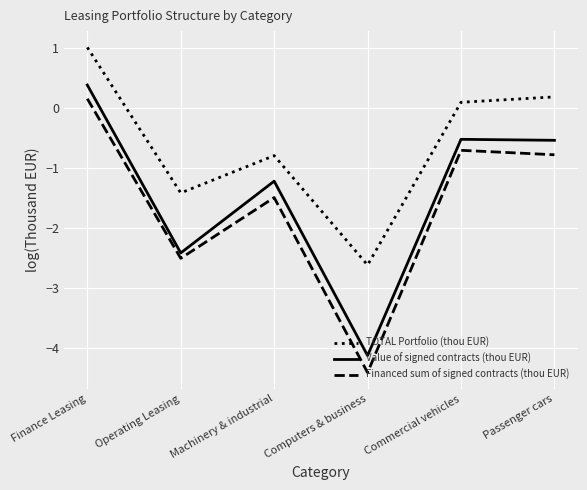

How many values in TOTAL Portfolio (thou EUR) are above zero?

3